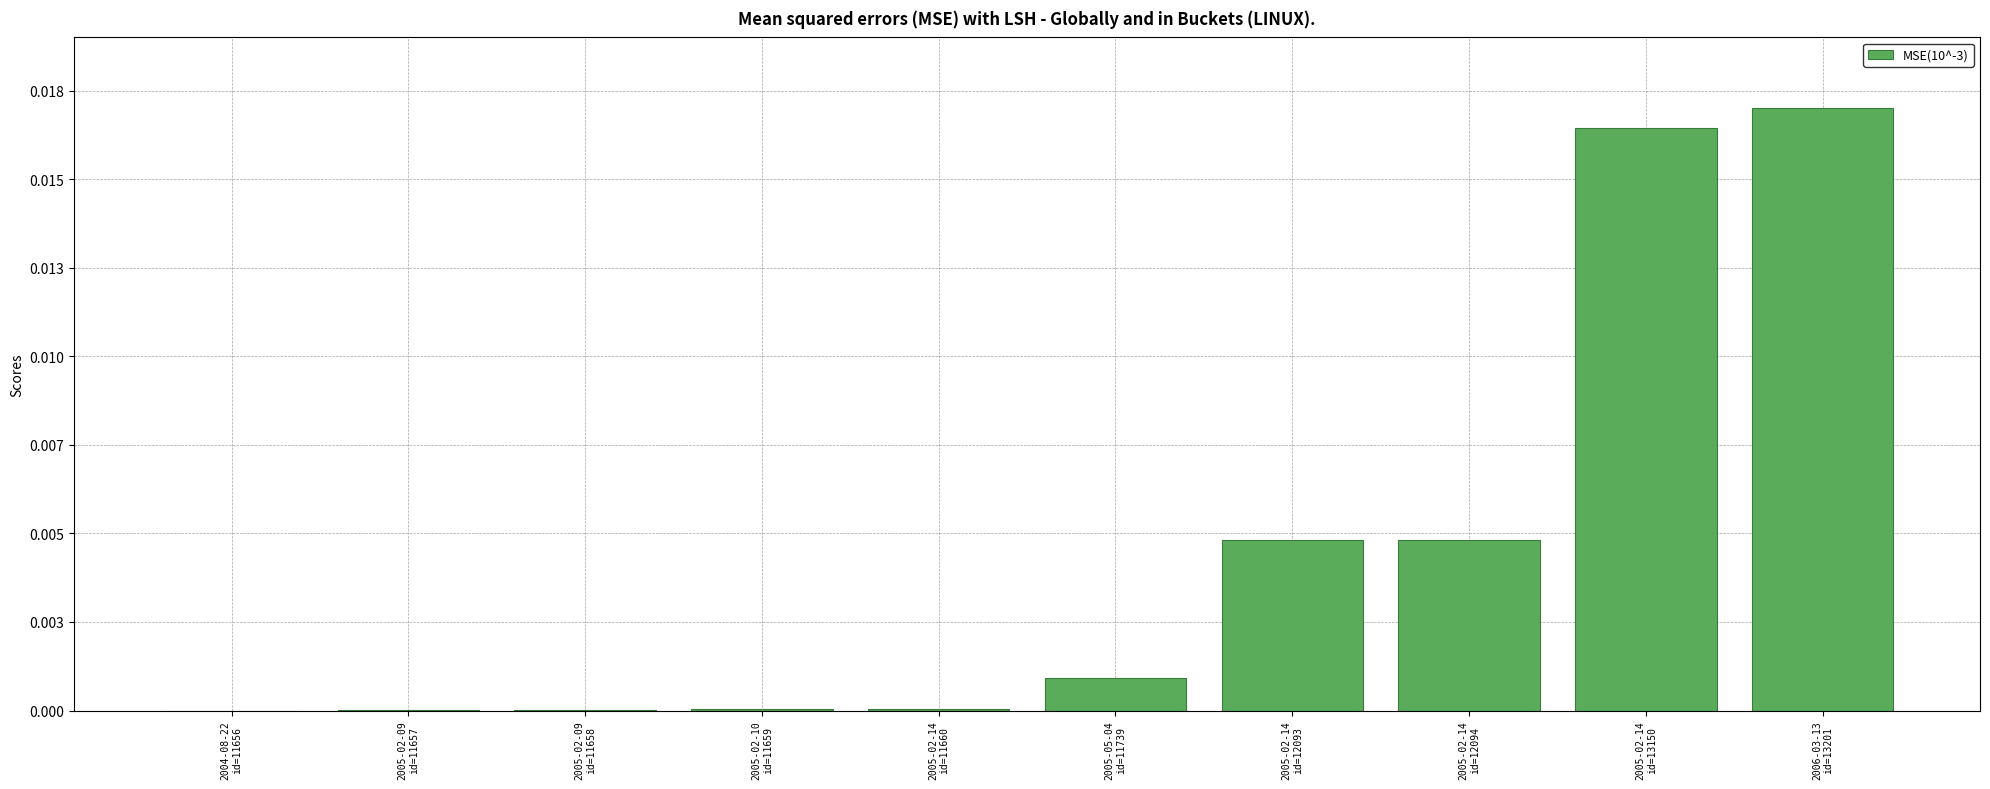

What is the label of the 3rd bar from the left?

2005-02-09
id=11658